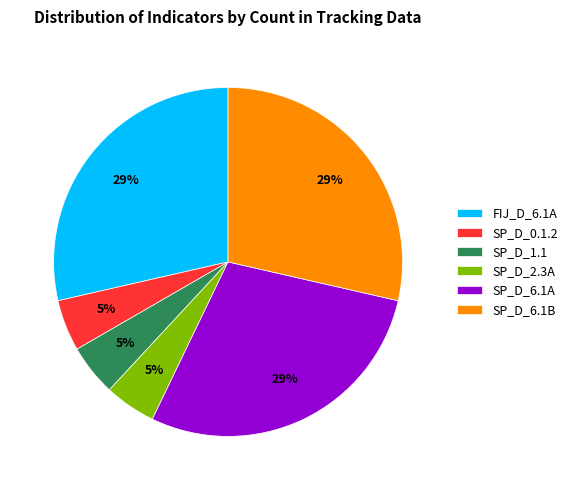

How many segments does this pie chart have?

6